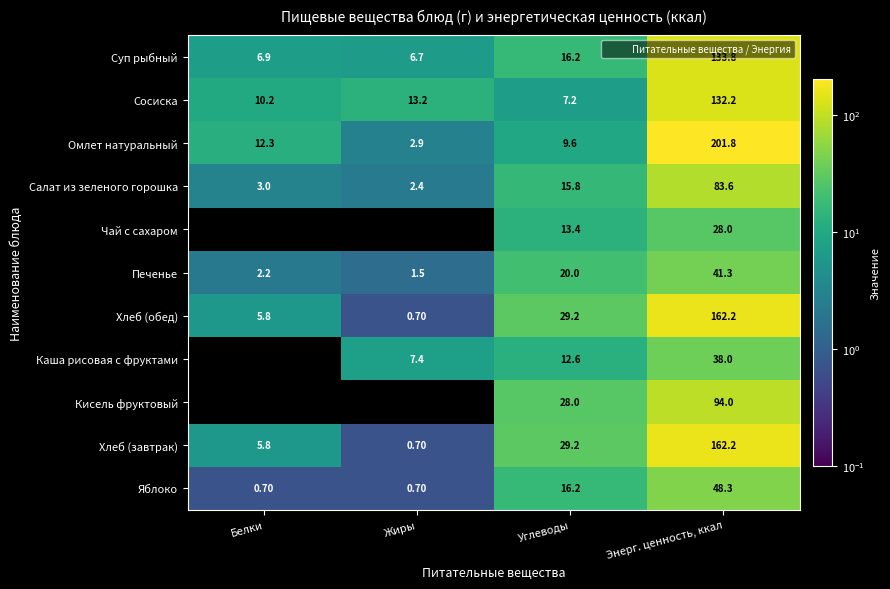

Which series has the largest range (max minus min)?

Омлет натуральный